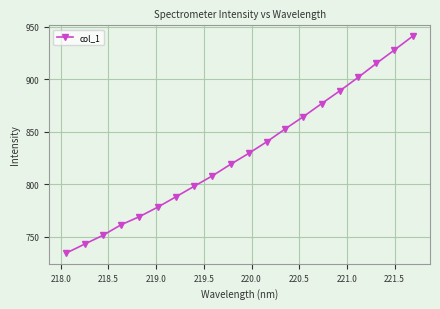

True or false: the data has more than 2 interior local peaks.

False